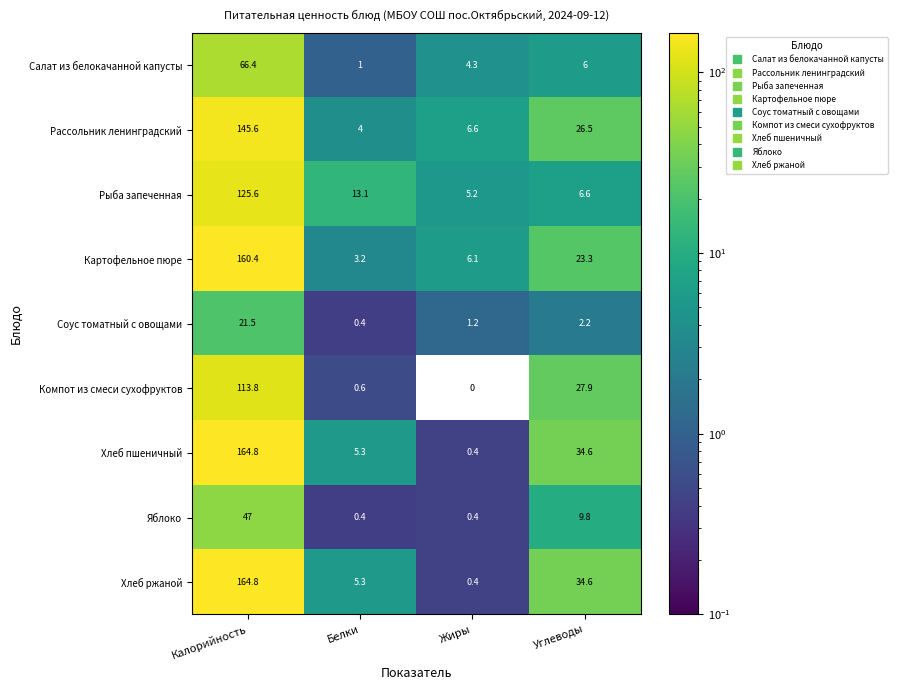

Is it true that Картофельное пюре equals 34.9 at Углеводы?

False